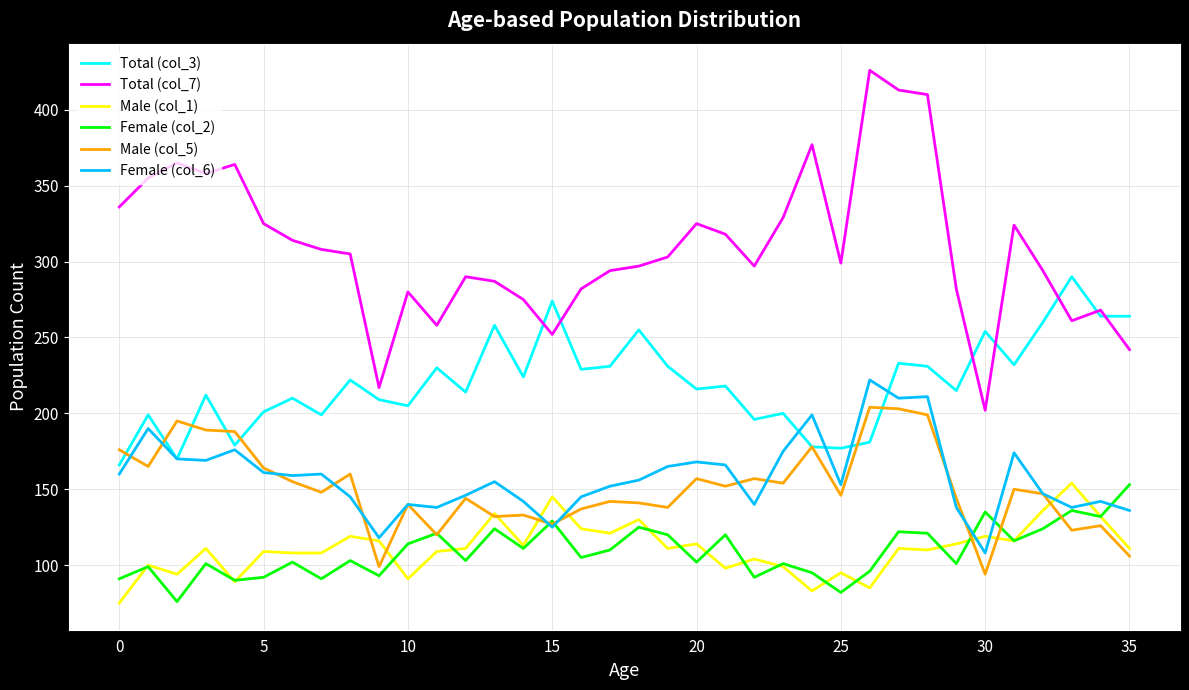

What is the greatest value displayed?

426